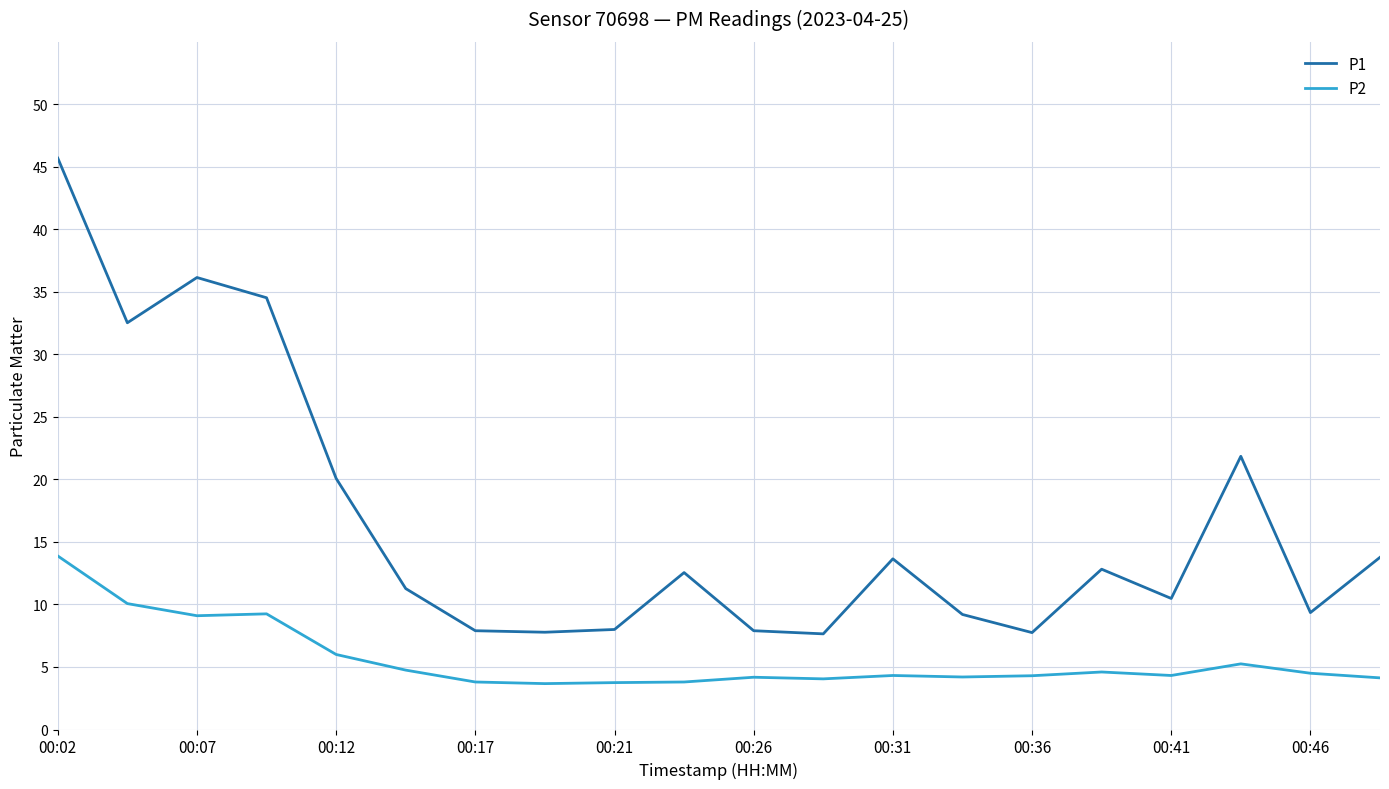

True or false: P1 and P2 cross at least once.

False